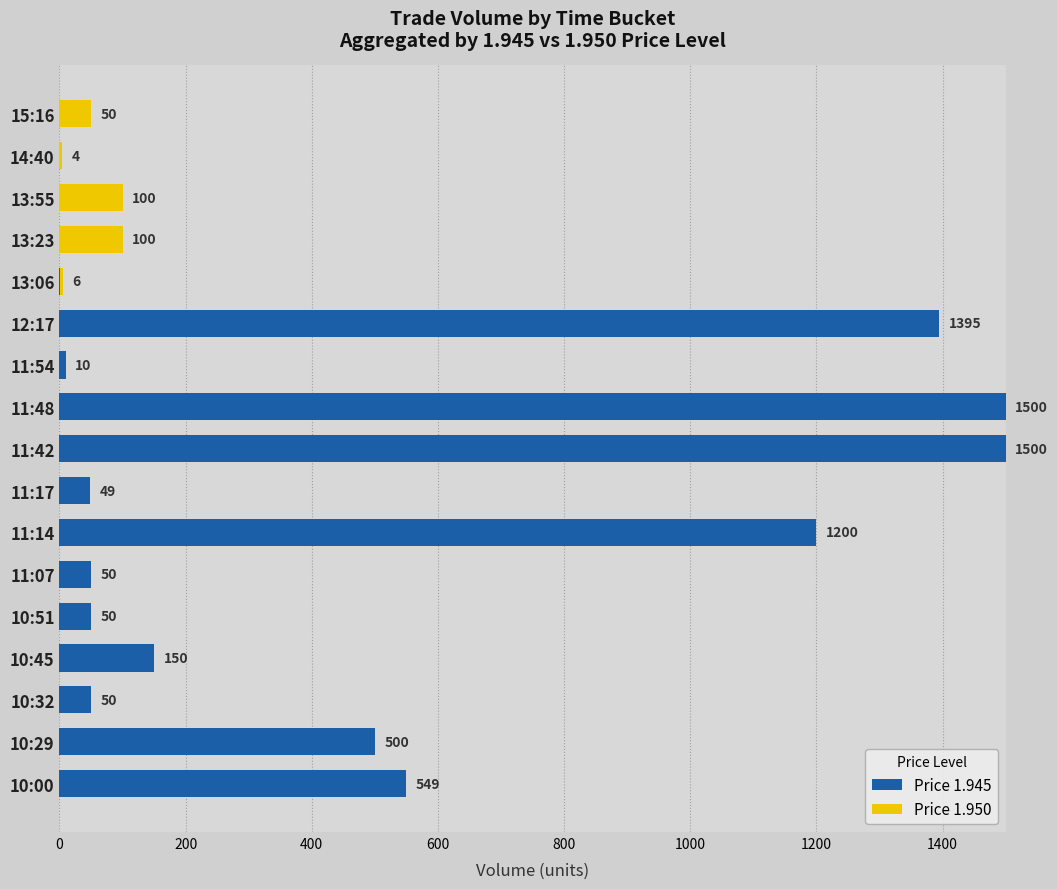

Read the Price 1.945 value at 12:17, to the nearest 10.

1400